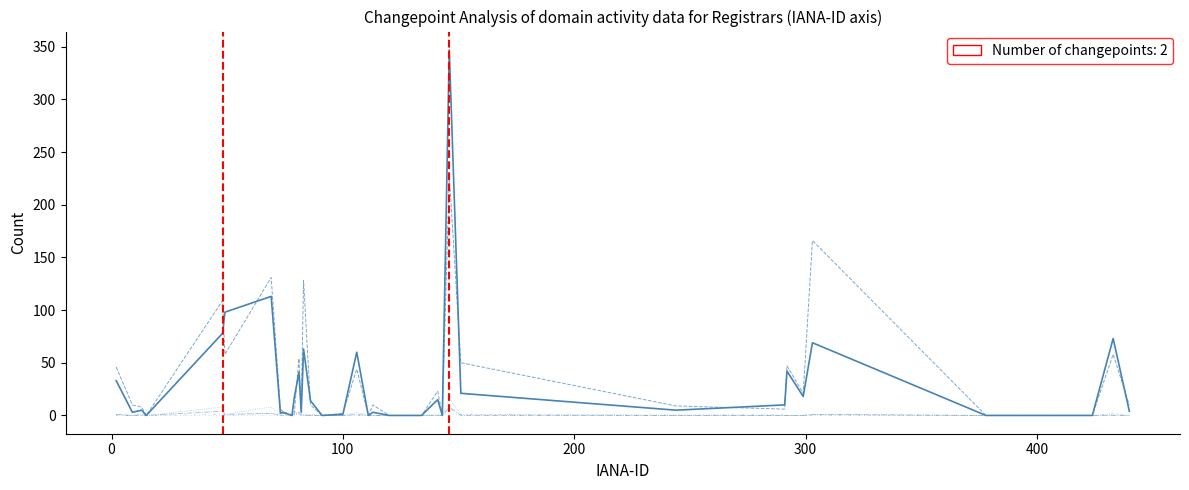

How many lines are shown in the chart?

6